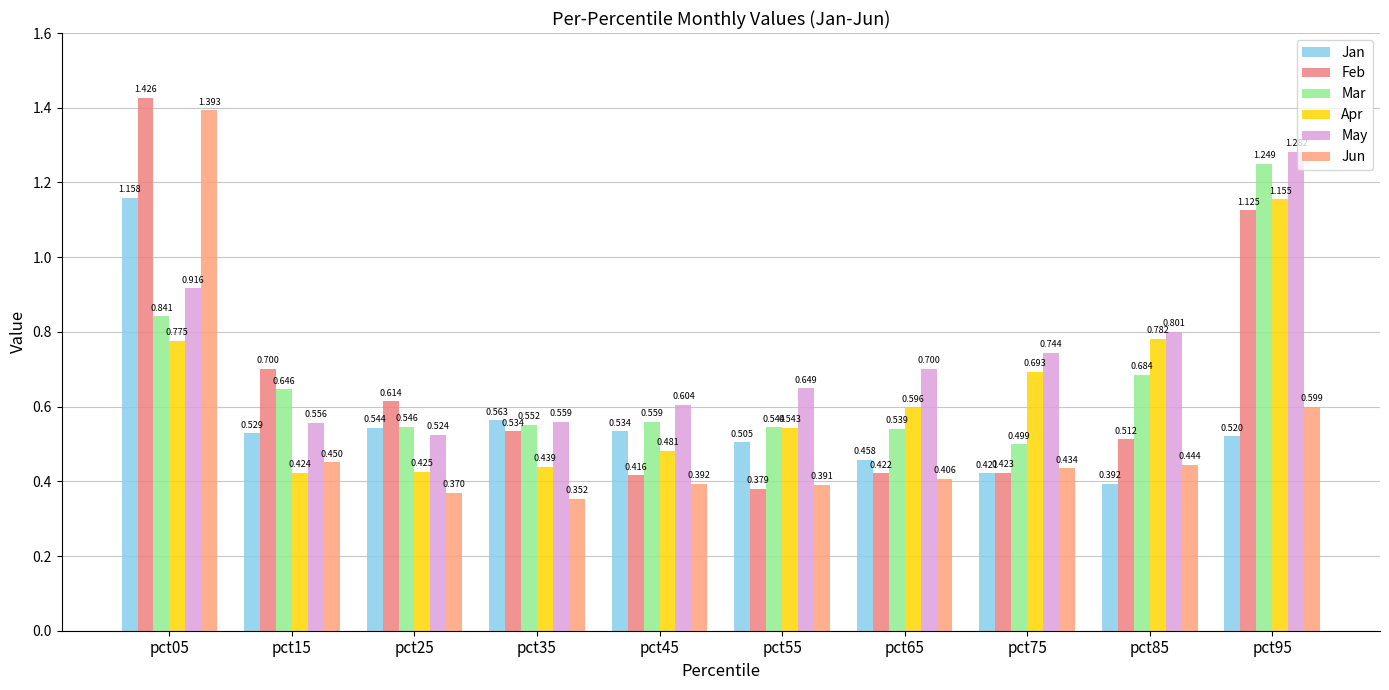

What are all the series names shown in the legend?

Jan, Feb, Mar, Apr, May, Jun